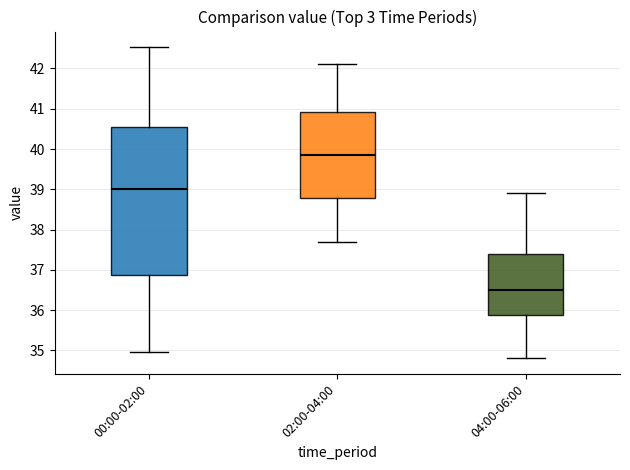

Where does the upper whisker of the box for 02:00-04:00 end on the y-axis? The values are not printed on the chart, so give them approximately, as read against the axis.

42.1